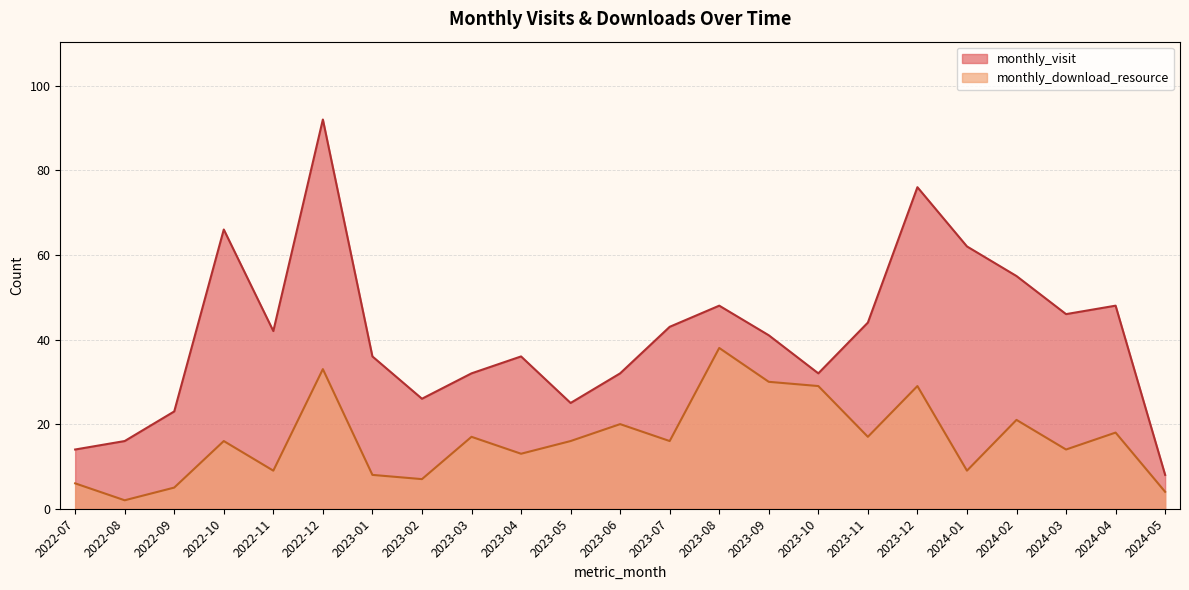

List the series in order of their peak value, highest first.

monthly_visit, monthly_download_resource